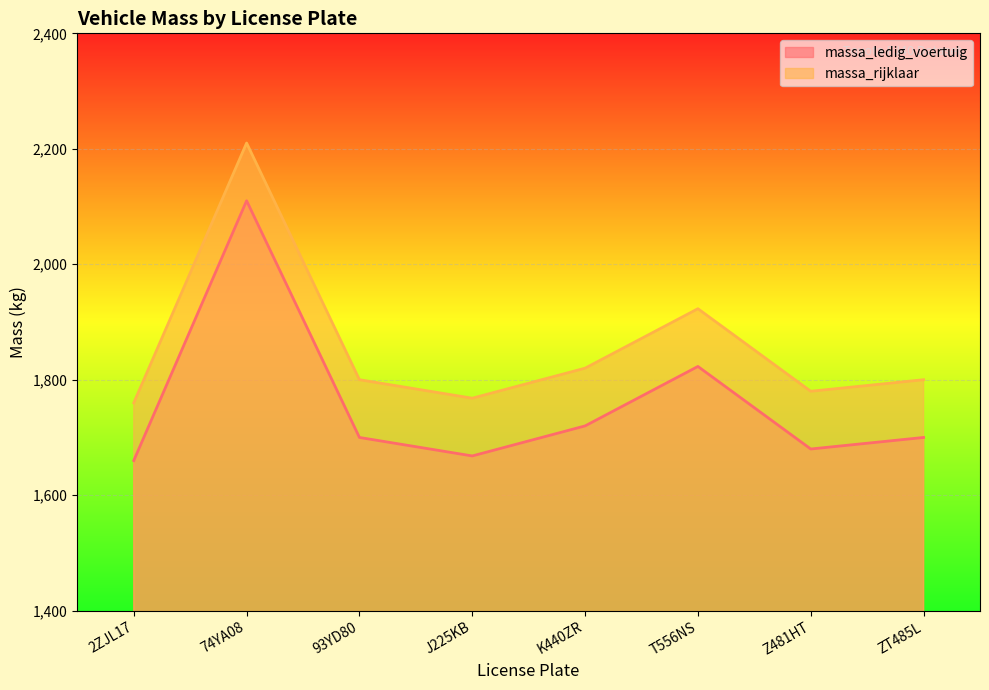

True or false: massa_ledig_voertuig has more than 0 points higher than both neighbors.

True